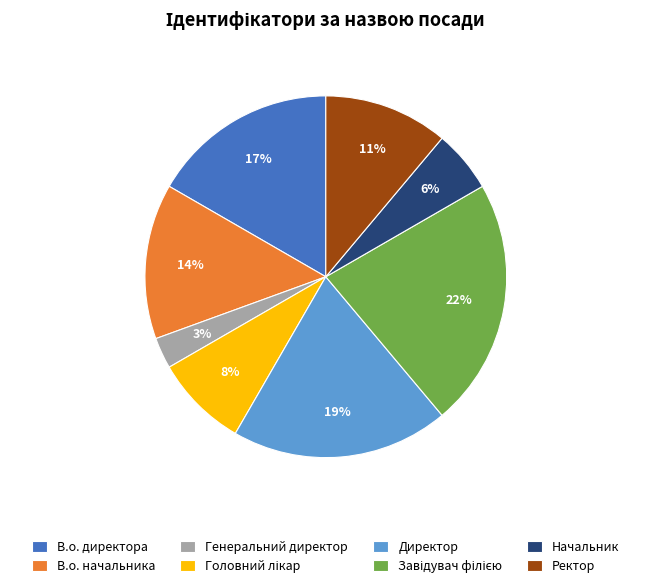

Does any single category account for the majority?

No